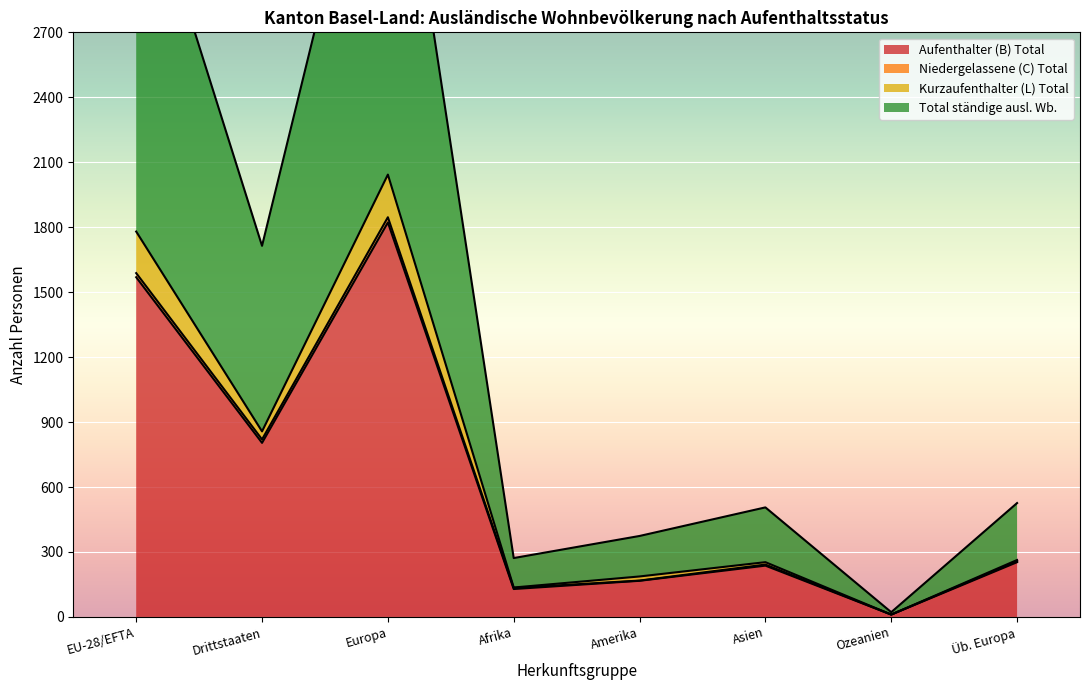

Is the value of Kurzaufenthalter (L) Total at Ozeanien greater than the value of Niedergelassene (C) Total at EU-28/EFTA?

No